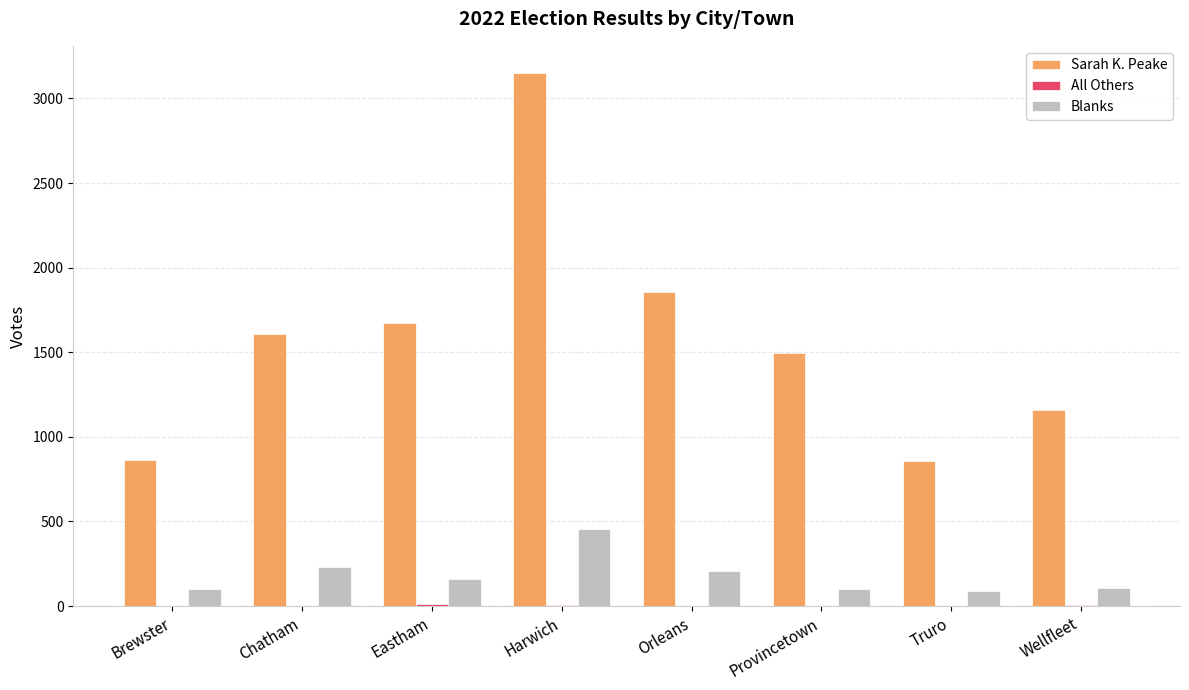

Which series has the largest total across all categories?

Sarah K. Peake